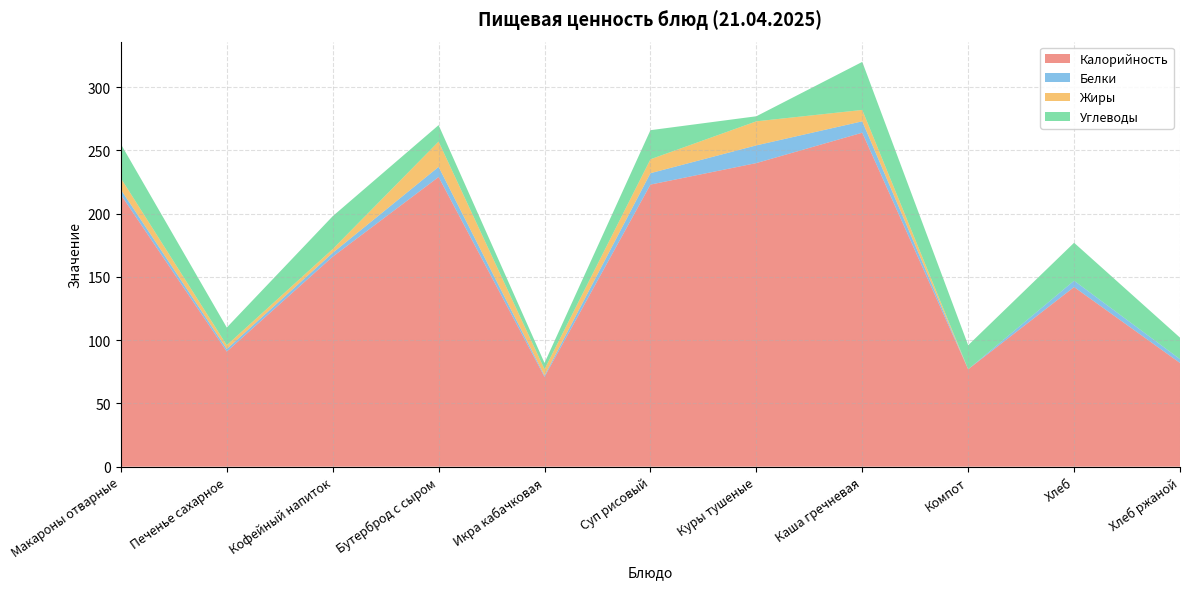

Reading left to right, extract all data points from this chart.

Калорийность: Макароны отварные=215	Печенье сахарное=91	Кофейный напиток=166	Бутерброд с сыром=229	Икра кабачковая=71	Суп рисовый=223	Куры тушеные=240	Каша гречневая=264	Компот=77	Хлеб=142	Хлеб ржаной=82
Белки: Макароны отварные=4	Печенье сахарное=2	Кофейный напиток=3	Бутерброд с сыром=8	Икра кабачковая=1	Суп рисовый=9	Куры тушеные=14	Каша гречневая=9	Компот=0	Хлеб=5	Хлеб ржаной=3
Жиры: Макароны отварные=9	Печенье сахарное=3	Кофейный напиток=3	Бутерброд с сыром=20	Икра кабачковая=5	Суп рисовый=11	Куры тушеные=19	Каша гречневая=9	Компот=0	Хлеб=0	Хлеб ржаной=0
Углеводы: Макароны отварные=27	Печенье сахарное=14	Кофейный напиток=26	Бутерброд с сыром=13	Икра кабачковая=5	Суп рисовый=23	Куры тушеные=4	Каша гречневая=38	Компот=19	Хлеб=30	Хлеб ржаной=17